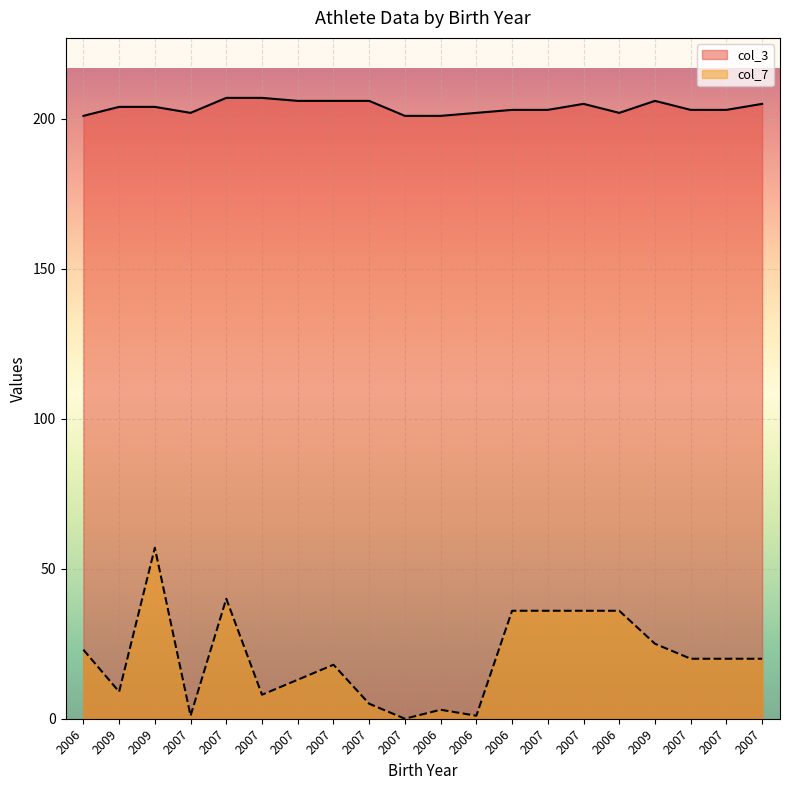

True or false: col_7 and col_3 intersect in this chart.

False